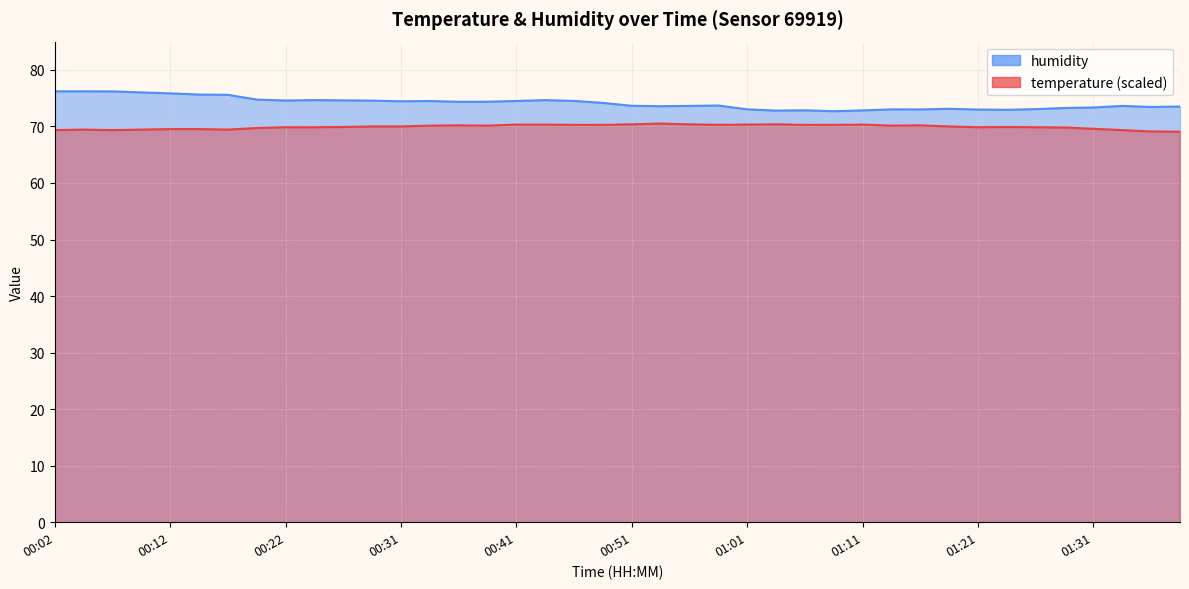

Reading left to right, extract all data points from this chart.

temperature: 00:02=69.3	00:04=69.4	00:06=69.3	00:09=69.4	00:12=69.5	00:14=69.5	00:17=69.4	00:19=69.7	00:22=69.9	00:24=69.9	00:27=69.9	00:29=70.0	00:31=70.0	00:34=70.1	00:36=70.2	00:39=70.1	00:41=70.3	00:44=70.3	00:47=70.3	00:49=70.3	00:51=70.4	00:54=70.5	00:56=70.4	00:59=70.3	01:01=70.3	01:04=70.4	01:06=70.3	01:09=70.3	01:11=70.3	01:14=70.1	01:16=70.2	01:19=70.0	01:21=69.9	01:24=69.9	01:26=69.9	01:29=69.8	01:31=69.6	01:34=69.3	01:36=69.1	01:39=69.1
humidity: 00:02=76.2	00:04=76.2	00:06=76.2	00:09=76.0	00:12=75.8	00:14=75.6	00:17=75.6	00:19=74.8	00:22=74.6	00:24=74.7	00:27=74.6	00:29=74.6	00:31=74.5	00:34=74.5	00:36=74.4	00:39=74.4	00:41=74.5	00:44=74.7	00:47=74.5	00:49=74.2	00:51=73.7	00:54=73.6	00:56=73.6	00:59=73.7	01:01=73.0	01:04=72.8	01:06=72.8	01:09=72.7	01:11=72.8	01:14=73.0	01:16=73.0	01:19=73.1	01:21=73.0	01:24=72.9	01:26=73.1	01:29=73.3	01:31=73.3	01:34=73.6	01:36=73.4	01:39=73.5